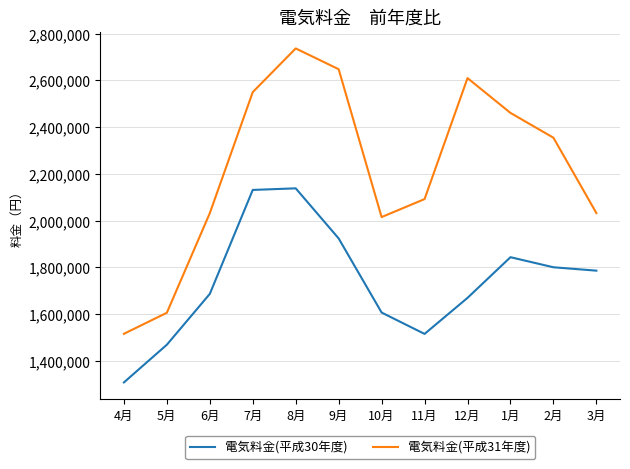

What is the difference between the 電気料金(平成31年度) values at 4月 and 12月?

1093941